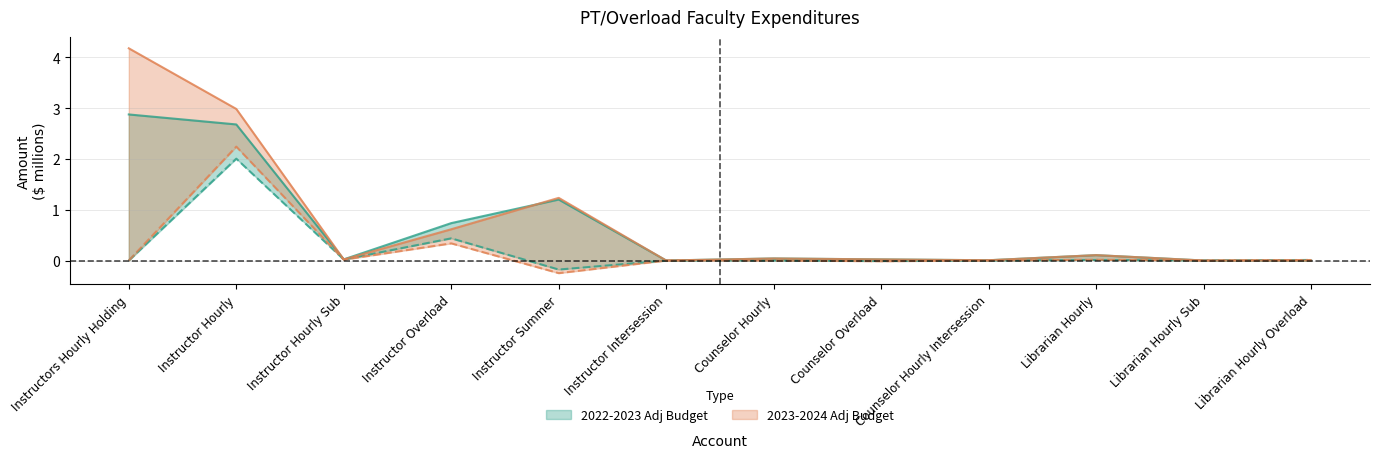

How many interior local valleys does the 2022-2023 Adj Budget series have?

3